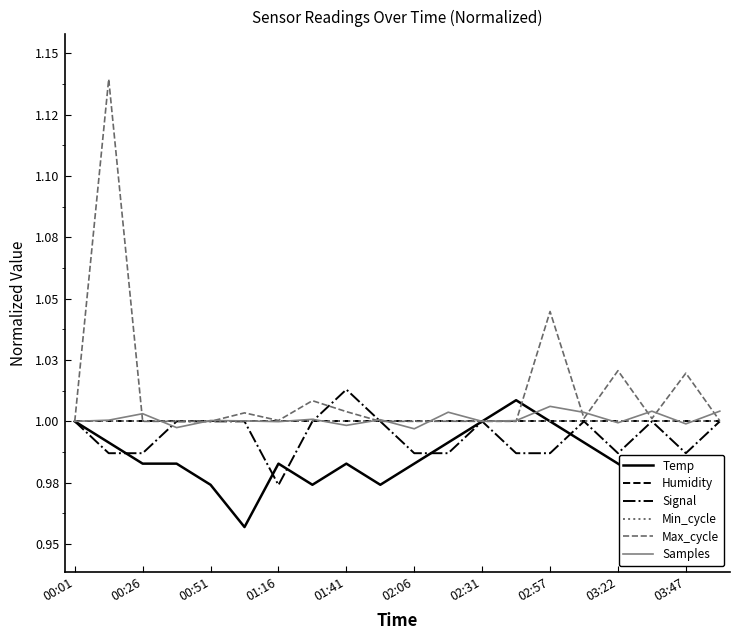

After their last crossing, which series has the higher values: Temp or Signal?

Signal